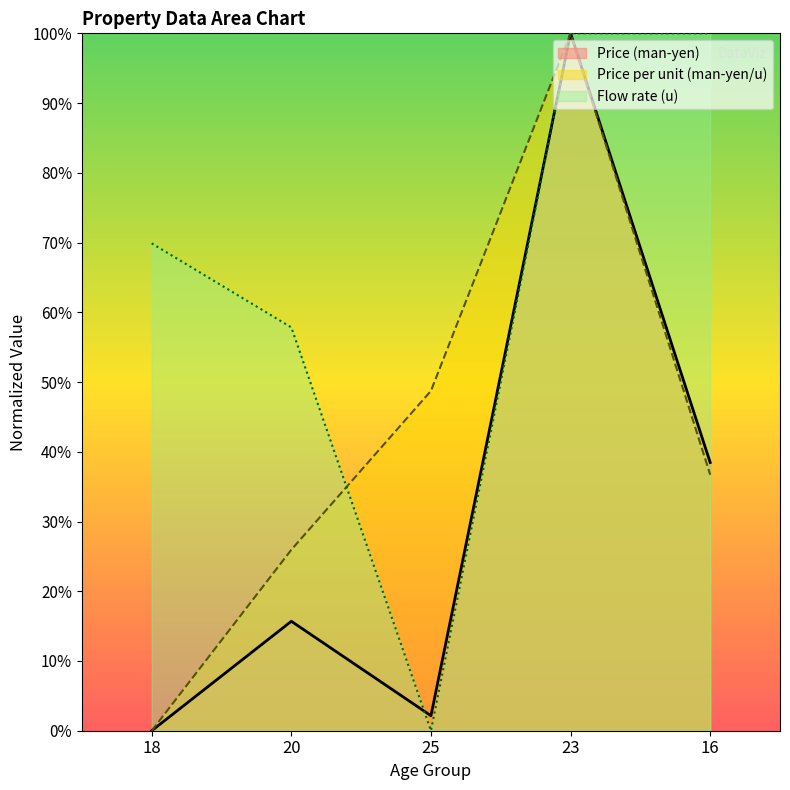

Reading left to right, list all the values displayed in this chart.

Price (man-yen): 18=0.0	20=15.7	25=2.2	23=100.0	16=38.5
Price per unit (man-yen/u): 18=0.0	20=25.9	25=48.7	23=100.0	16=36.7
Flow rate (u): 18=69.9	20=57.8	25=0.0	23=100.0	16=100.0